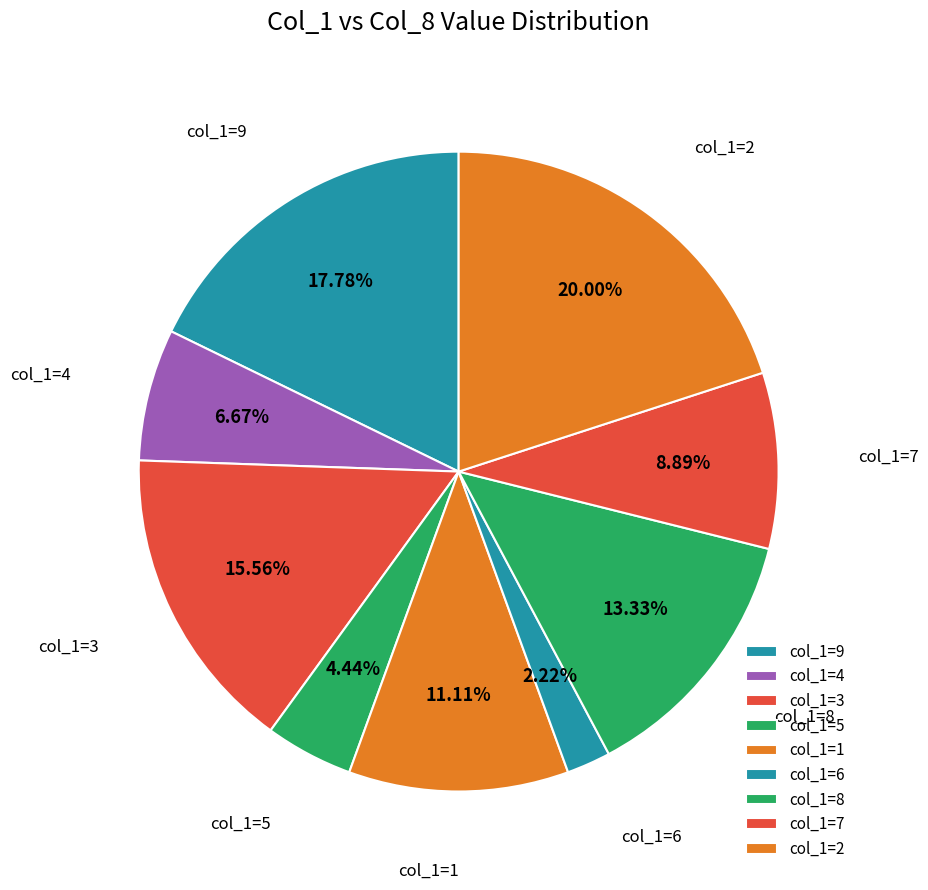

Count the number of slices in the pie.

9